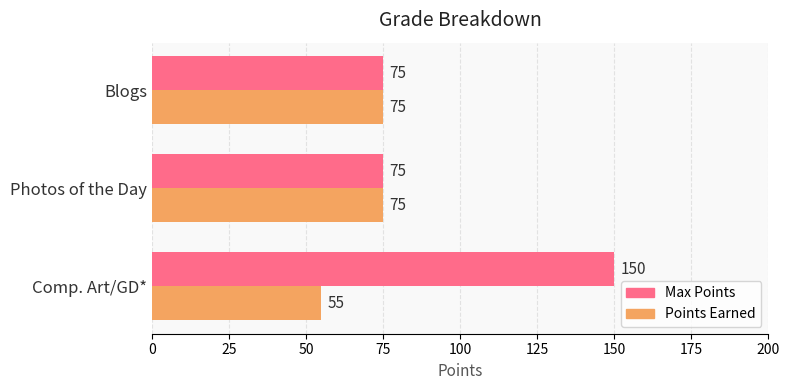

What value does the Max Points series have at Comp. Art/GD*?

150